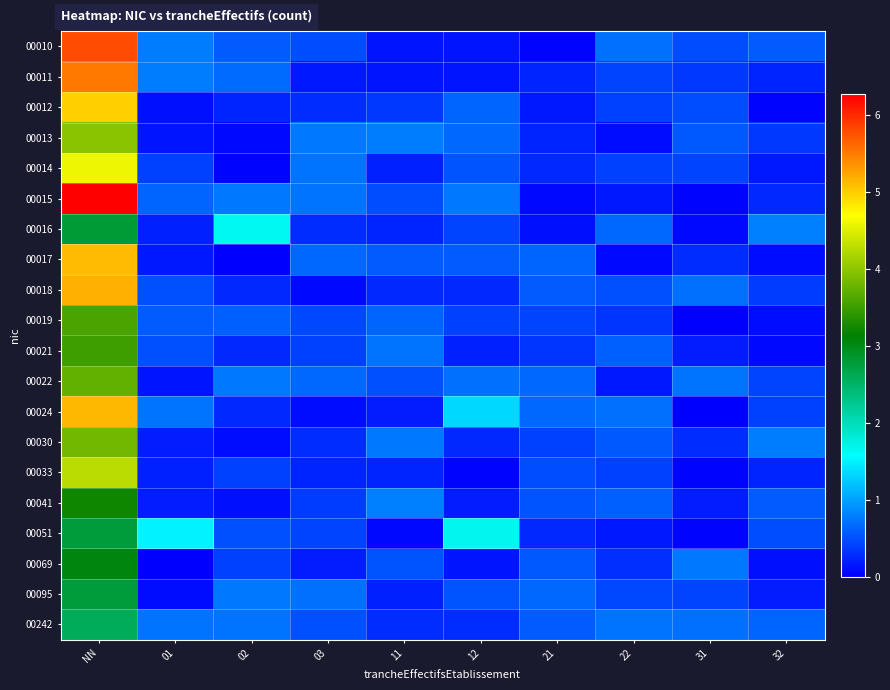

What is the spread (max minus min) of values at 32?

0.8